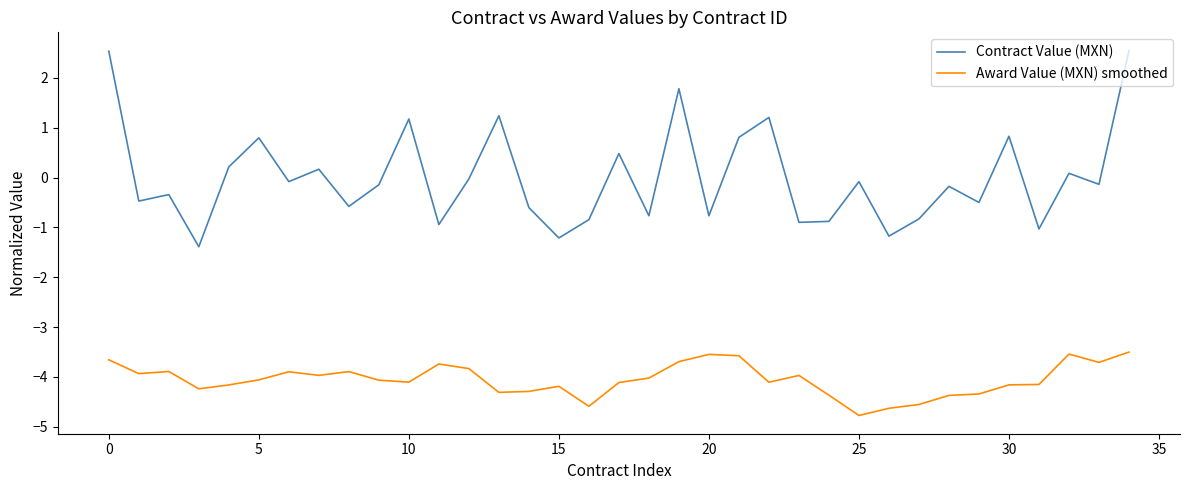

Count the number of categories in the chart.

35